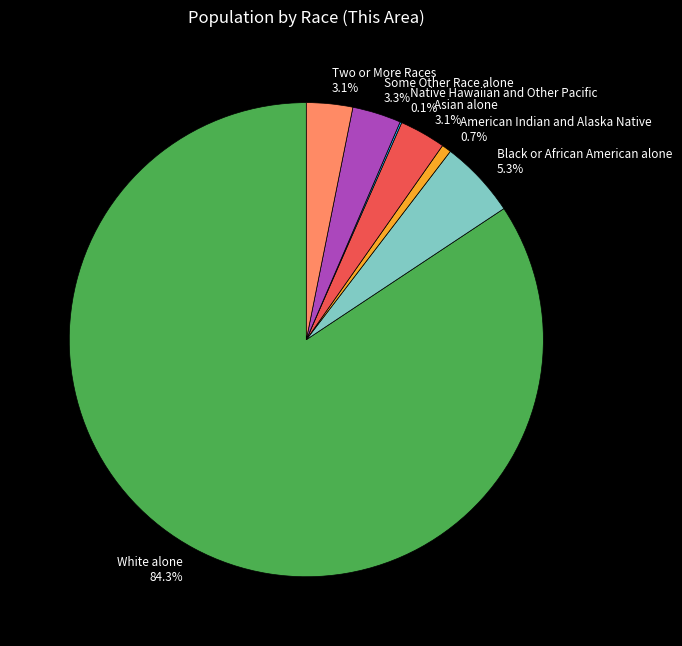

To the nearest percent, what percentage of the pie is Two or More Races?

3%